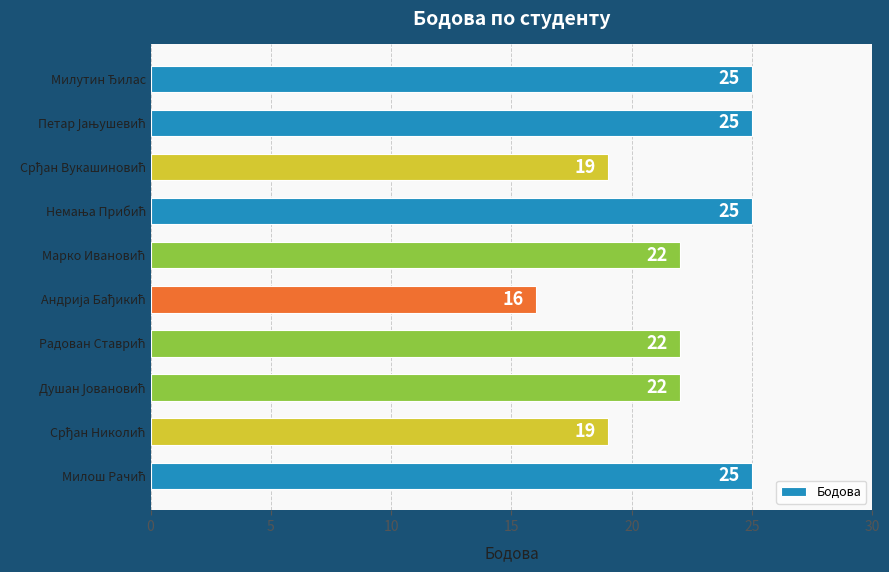

What is the maximum value shown in the chart?

25